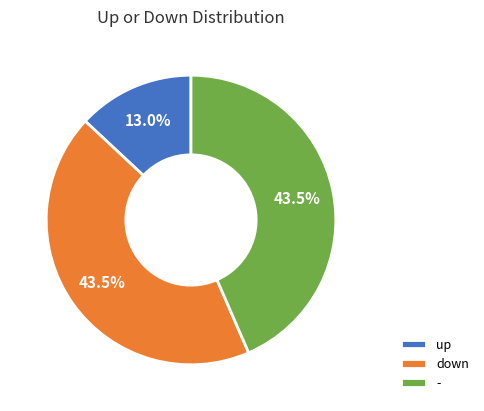

Combined, what portion of the pie is up and down?

56.5%